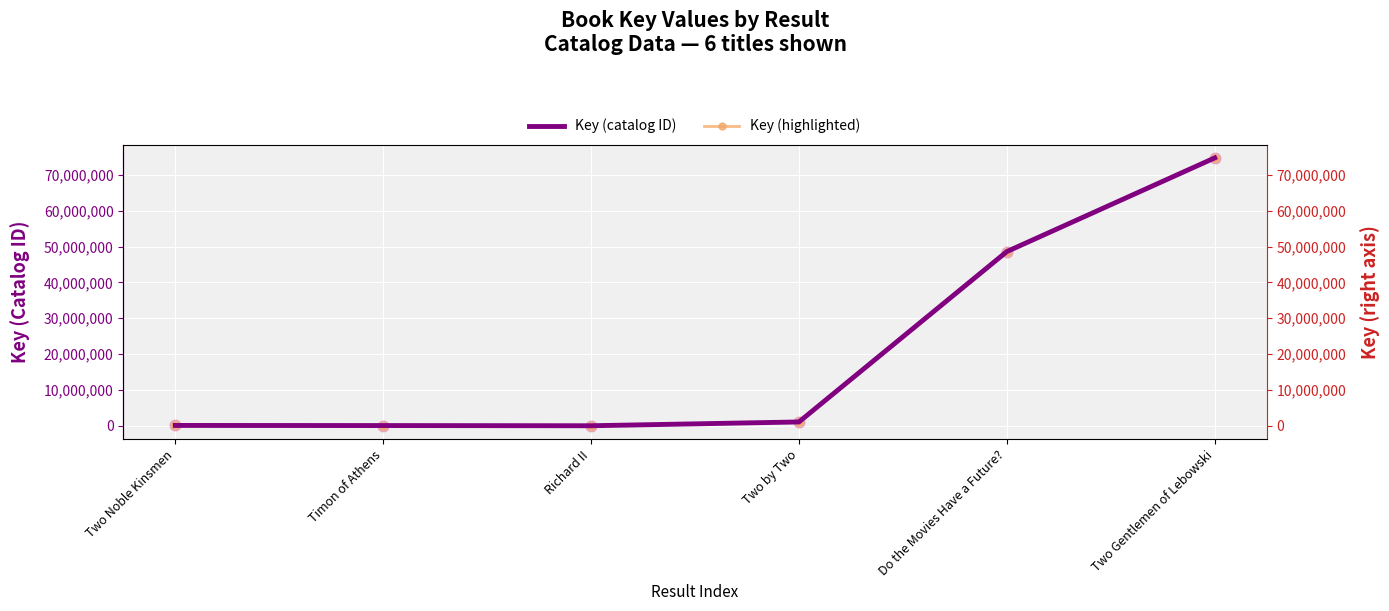

Is the value of Key (highlighted) at Two by Two greater than the value of Key (catalog ID) at Timon of Athens?

Yes